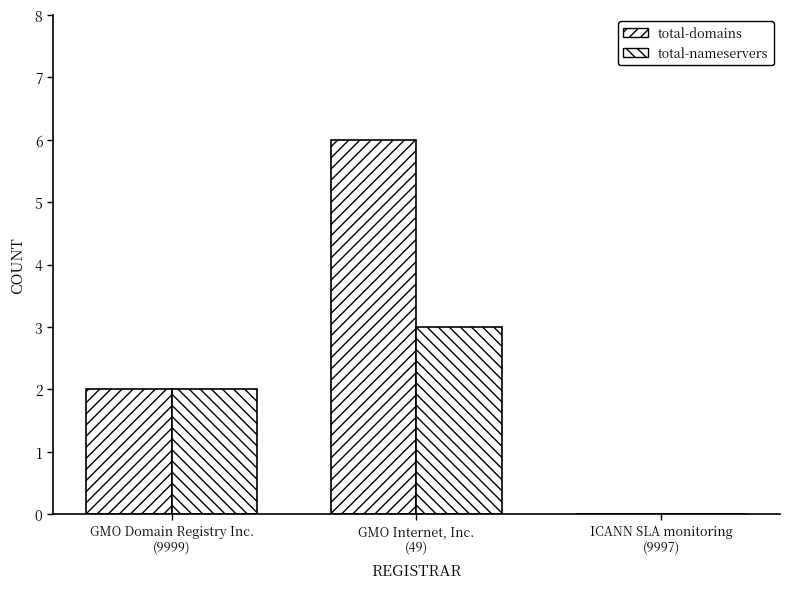

What is the label of the 3rd bar from the left?

ICANN SLA monitoring
(9997)